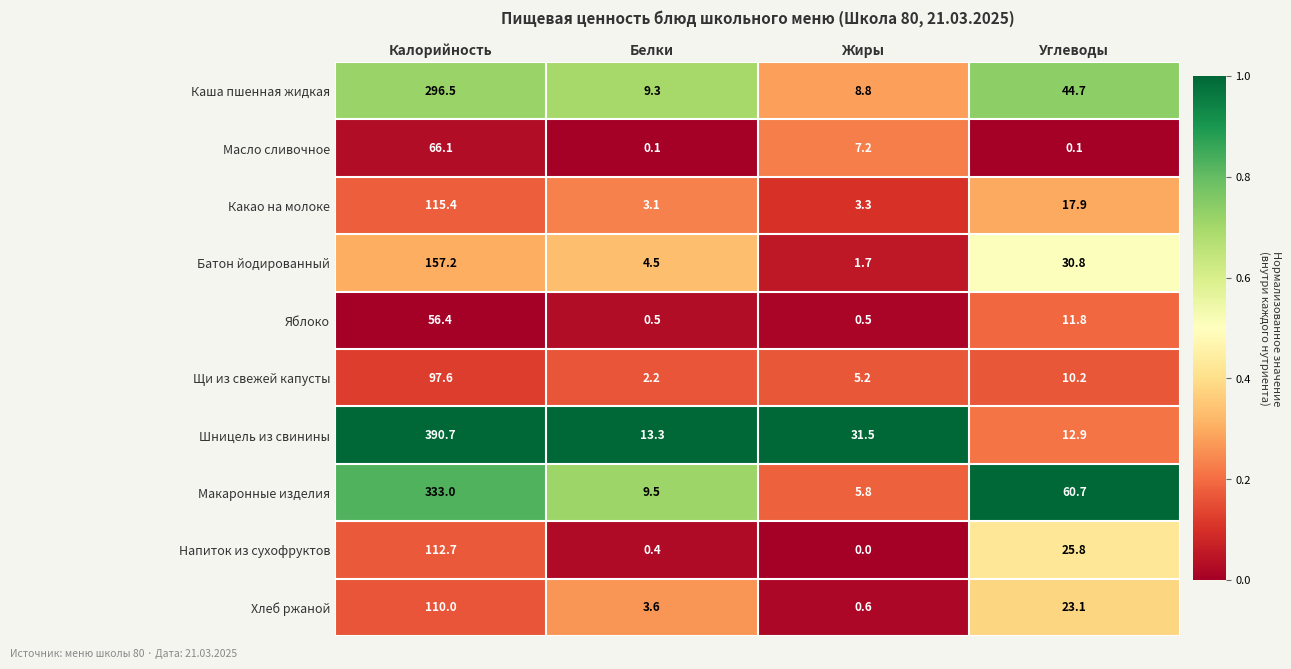

At Углеводы, list the series in order from smallest to largest.

Масло сливочное, Щи из свежей капусты, Яблоко, Шницель из свинины, Какао на молоке, Хлеб ржаной, Напиток из сухофруктов, Батон йодированный, Каша пшенная жидкая, Макаронные изделия